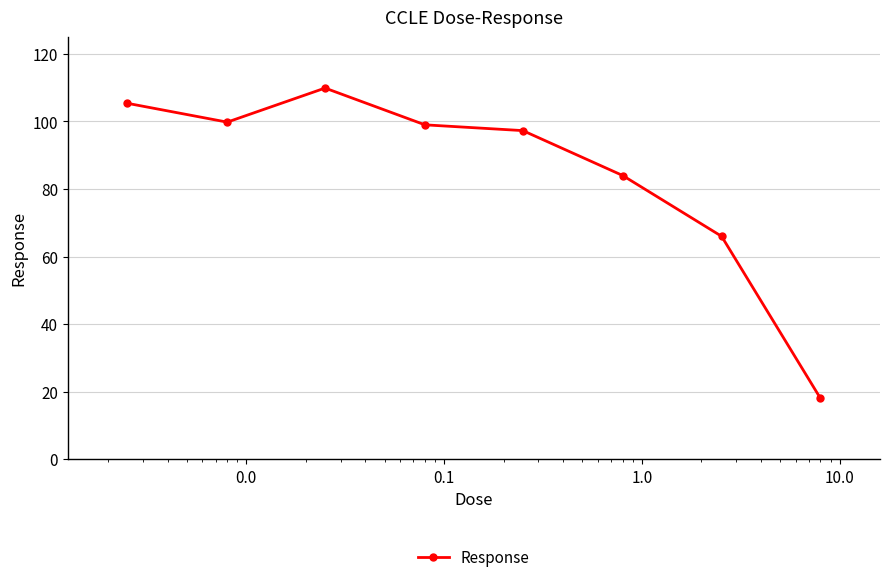

Does the chart have visible grid lines?

Yes